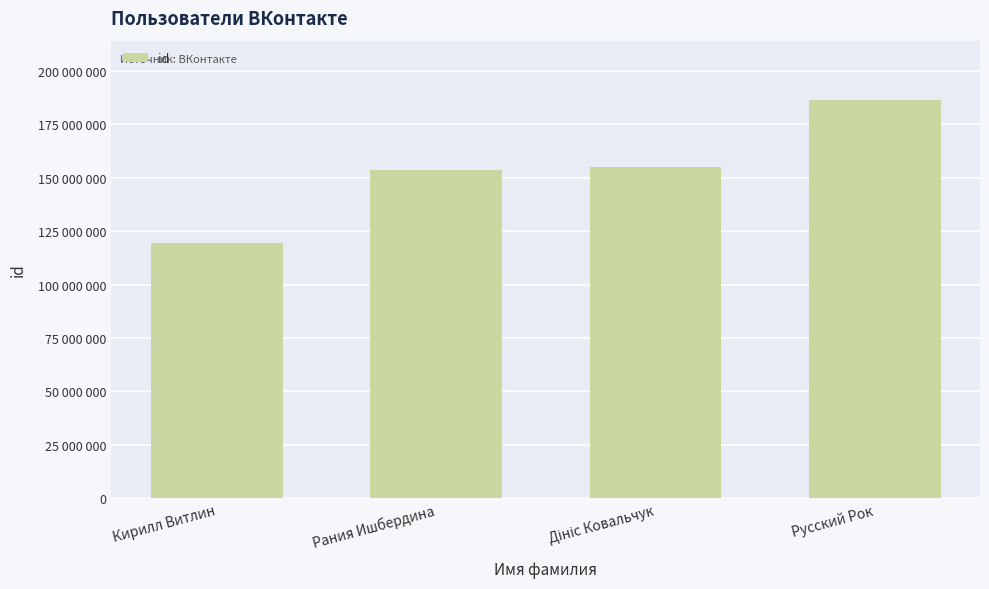

True or false: the data shows 42575535 at Рания Ишбердина.

False